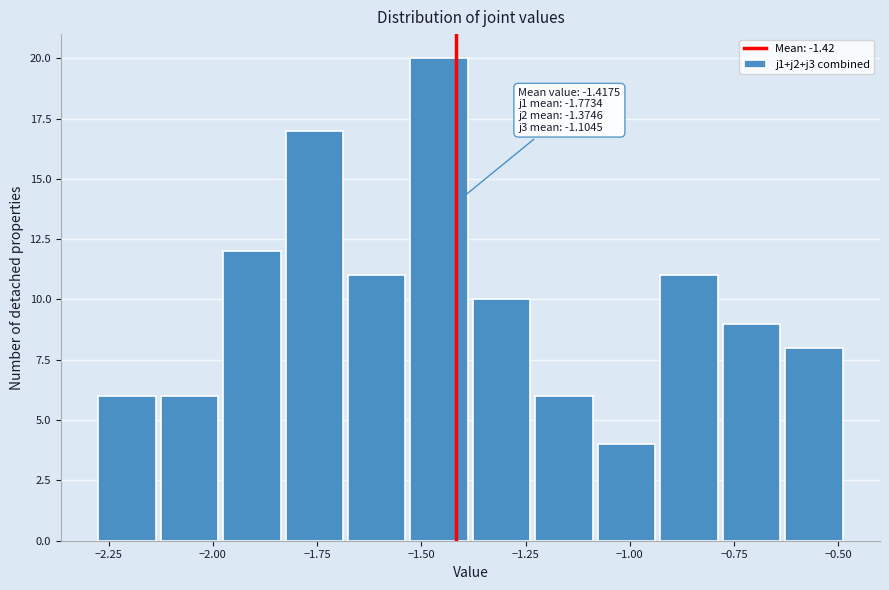

Around what value on the x-axis is the tallest bar? Give the approximate position of its centre, as read against the axis.

-1.45